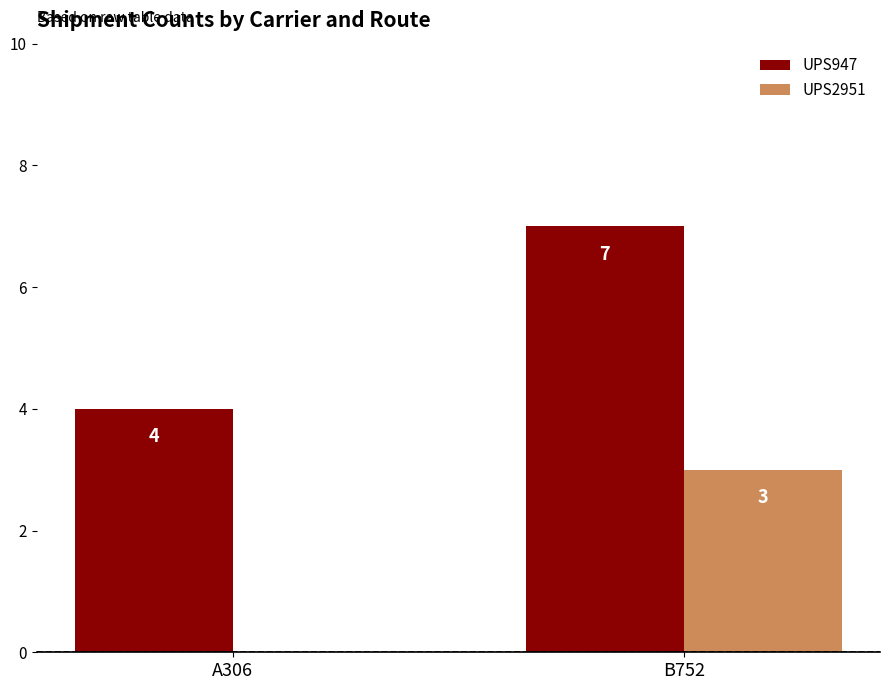

True or false: UPS947 has a value of 4 at A306.

True